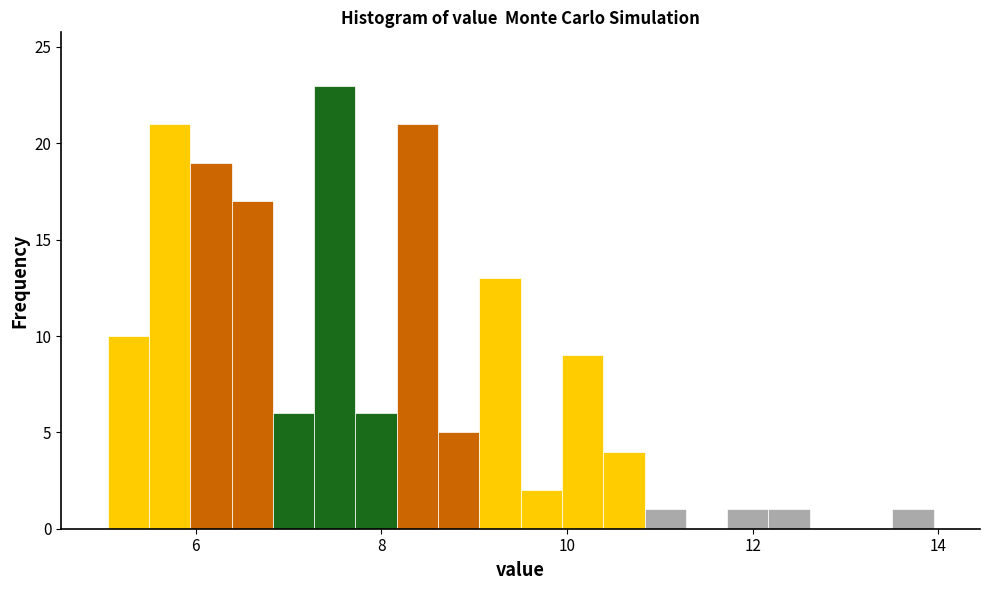

Read against the x-axis, roughly where is the centre of the tallest bar?

7.4